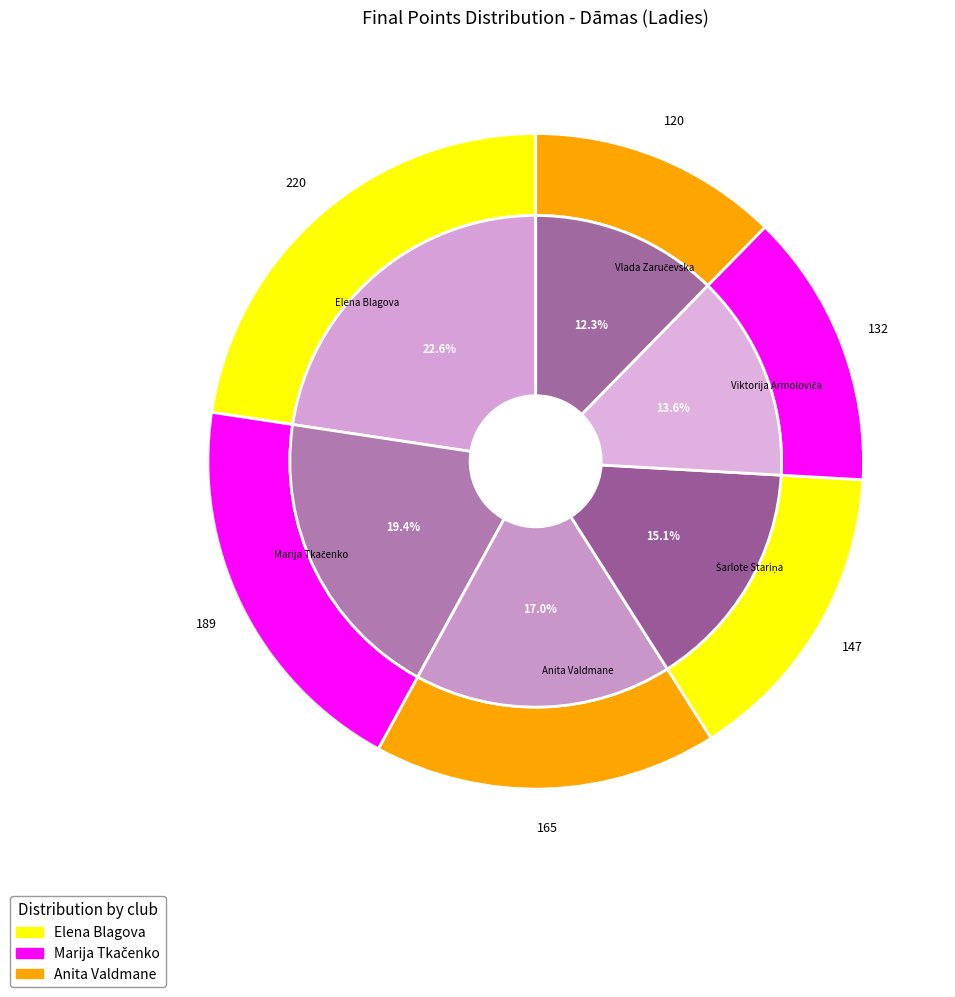

Is it true that Šarlote Stariņa is 15% of the pie?

True